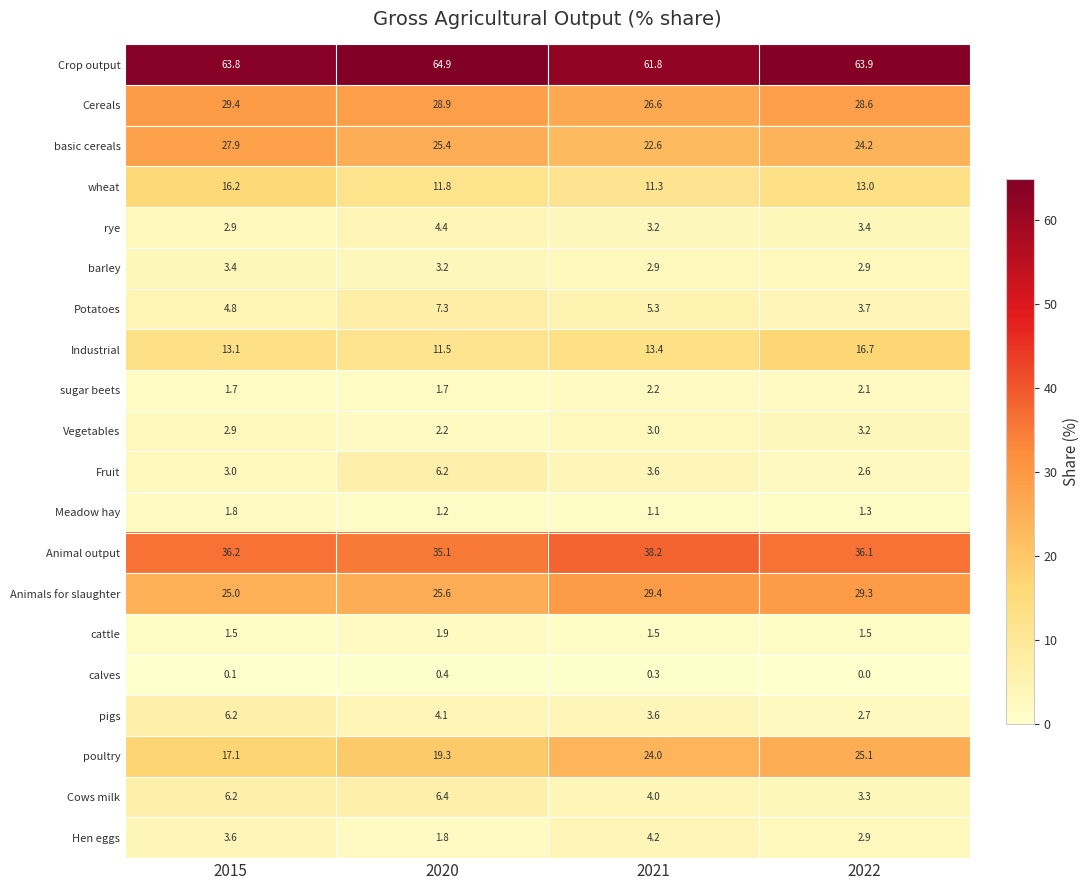

What is the highest value of the Potatoes series?

7.3